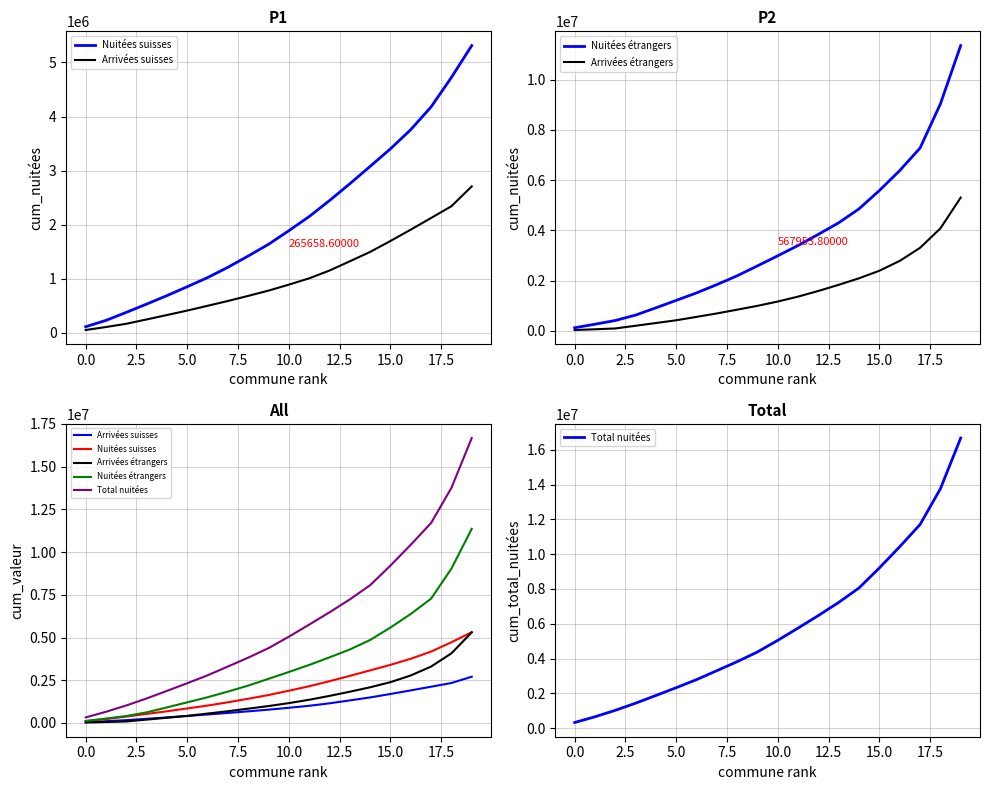

What is the value of the Total nuitées point at the 4th from the left?

1436524